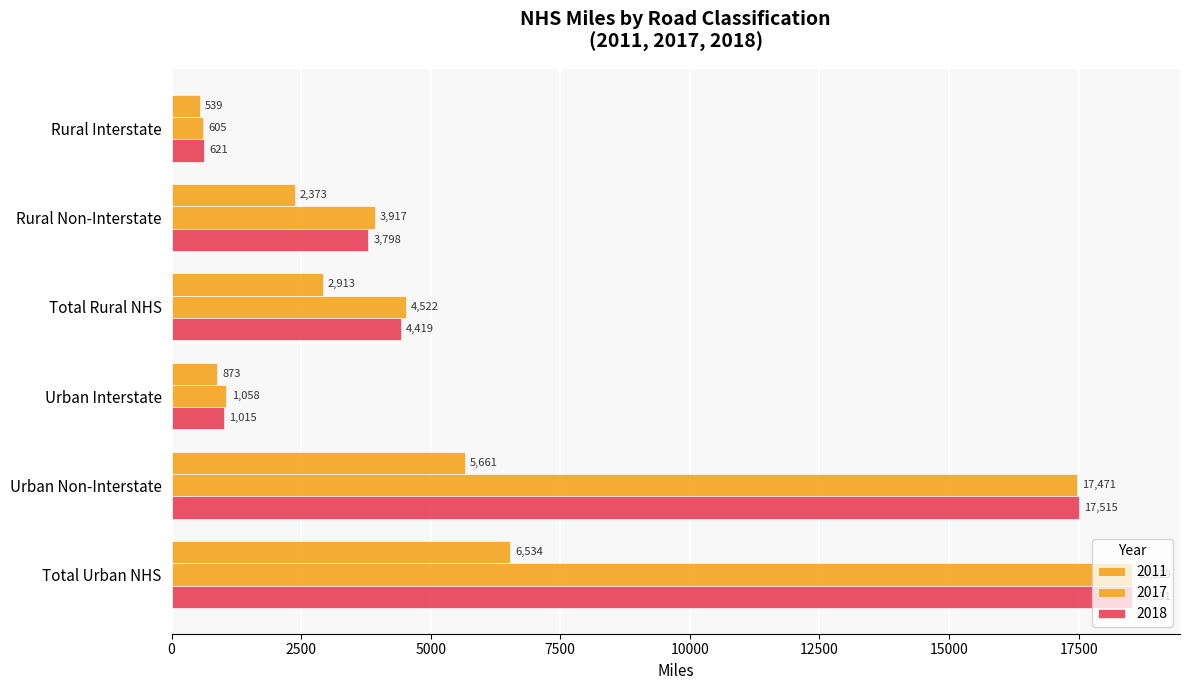

What is the sum of all 2017 values?

46100.6